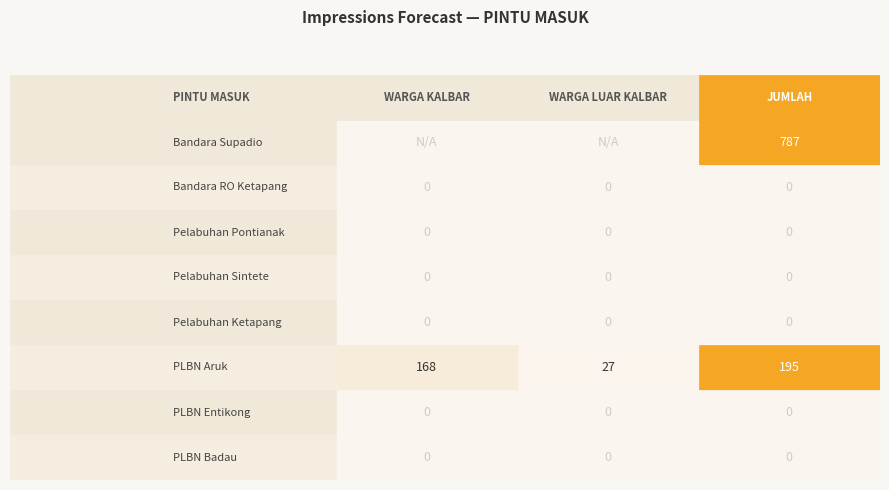

Is it true that Bandara RO Ketapang equals 0 at 1?

True